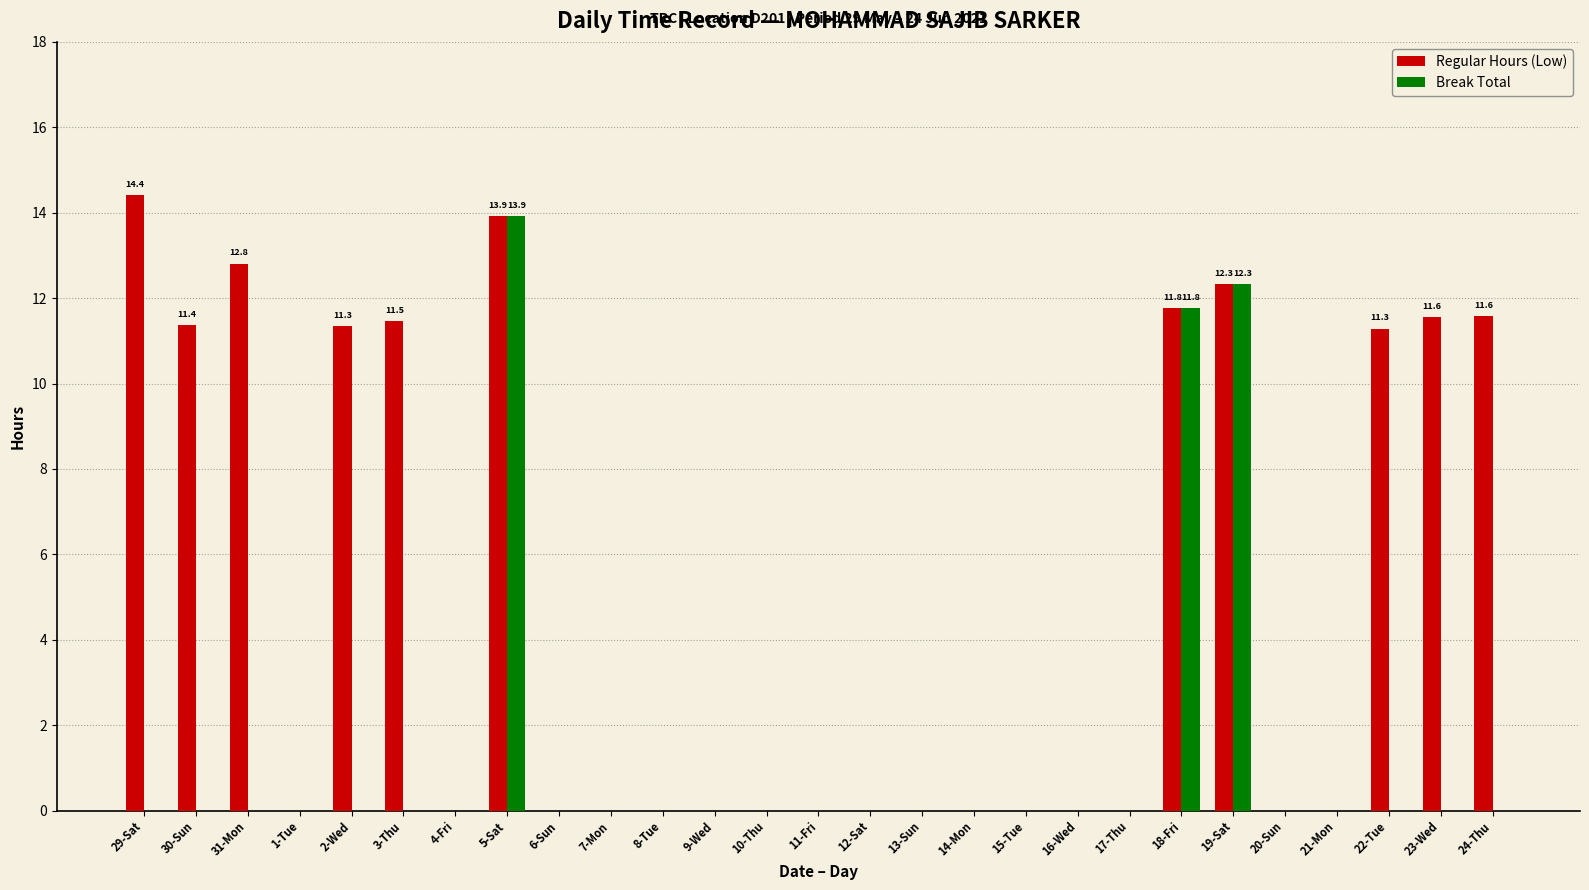

What is the highest value of the Regular Hours (Low) series?

14.4